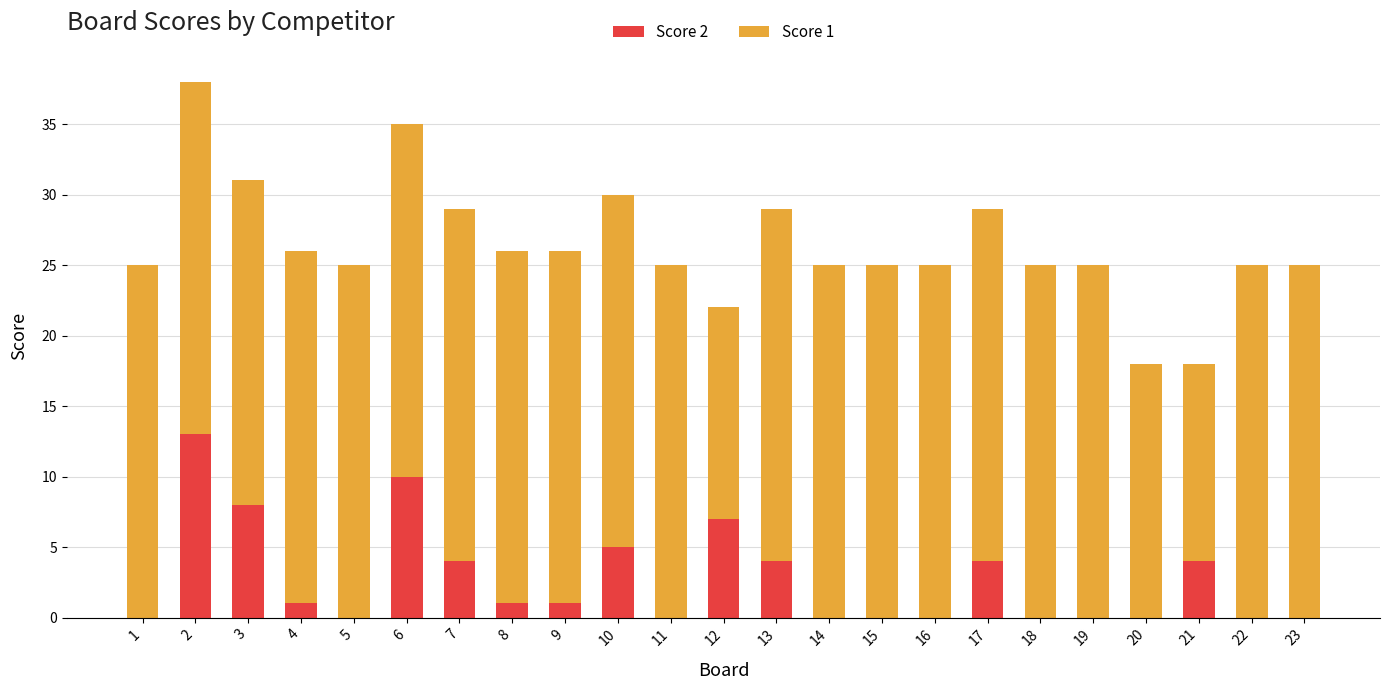

Count the number of categories in the chart.

23